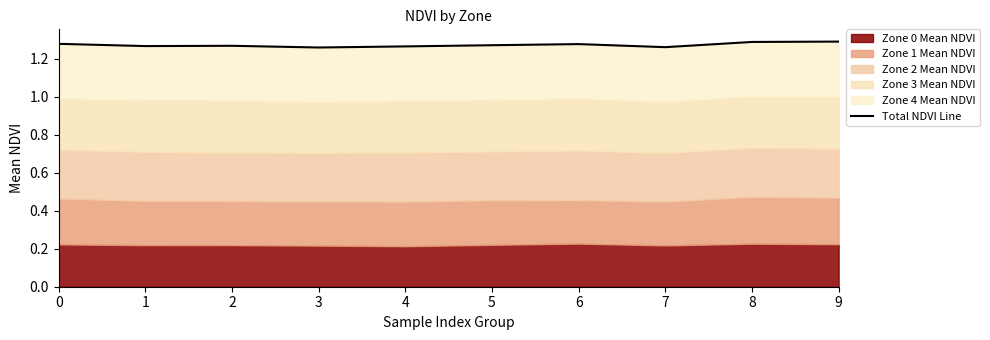

Where is the data nearest to the value 1?

3